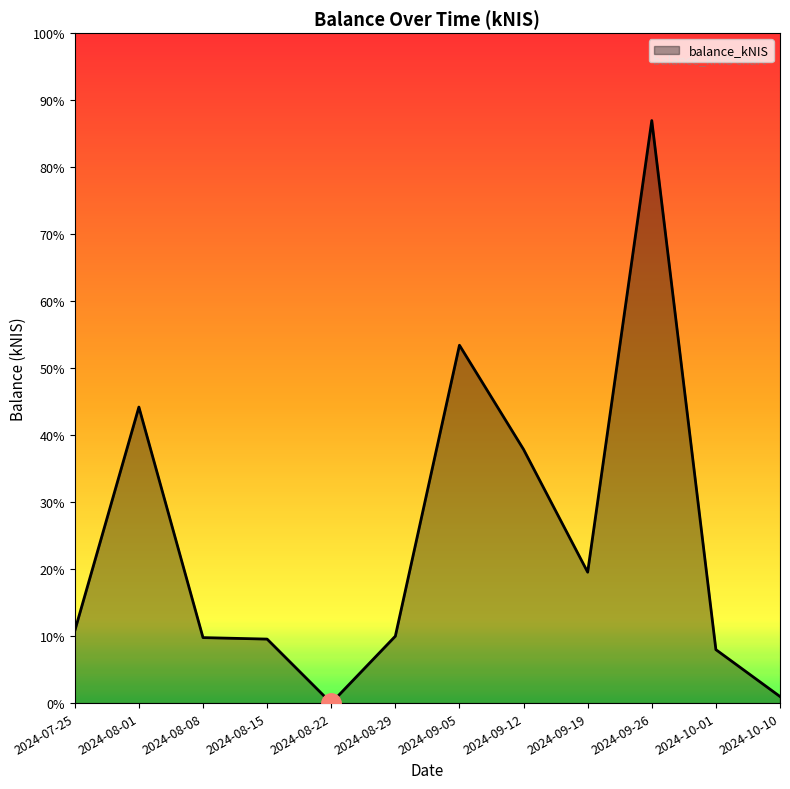

Does the chart display data point markers on the line(s)?

No